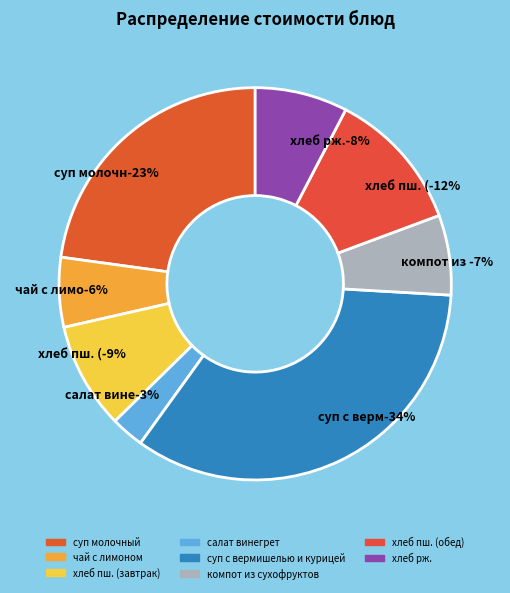

How many slices are in this pie chart?

8